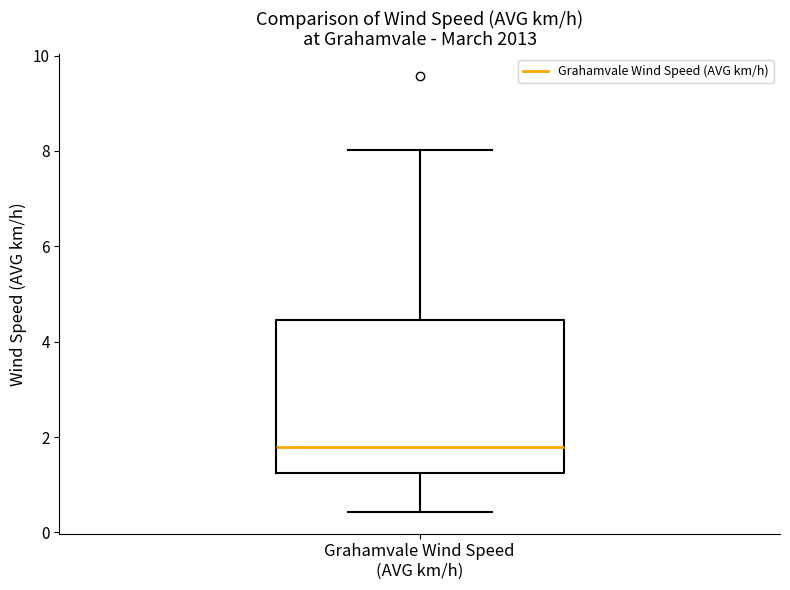

Where does the median line of the box for Grahamvale Wind Speed (AVG km/h) sit on the y-axis? The values are not printed on the chart, so give them approximately, as read against the axis.

1.8